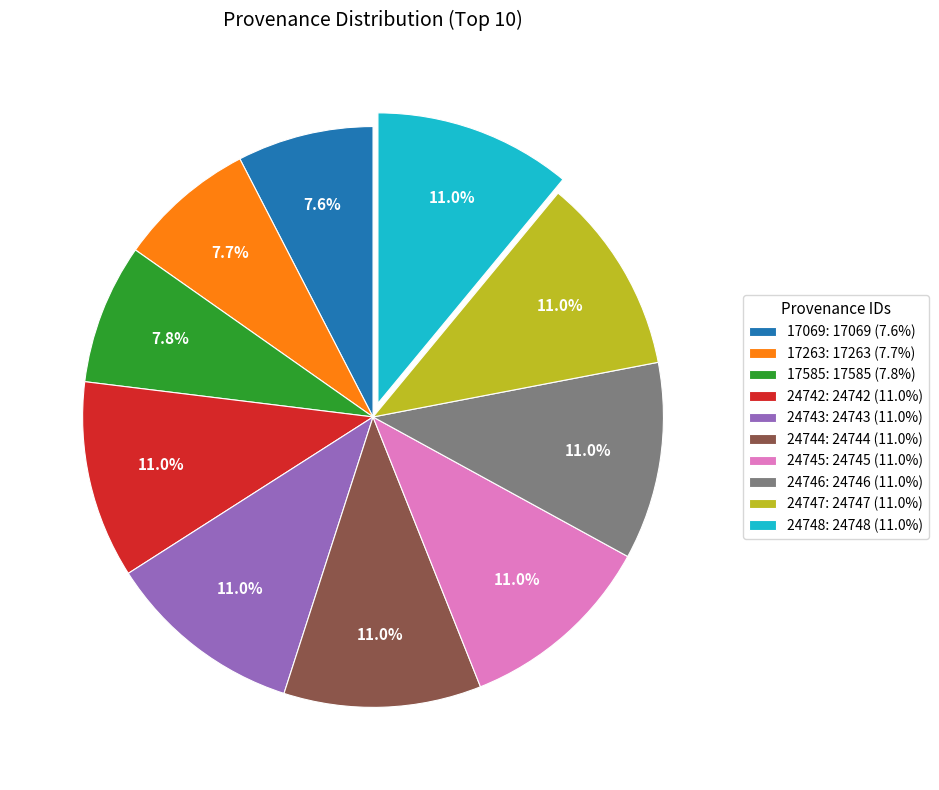

Combined, what portion of the pie is 17263: 17263 (7.7%) and 24742: 24742 (11.0%)?

18.7%